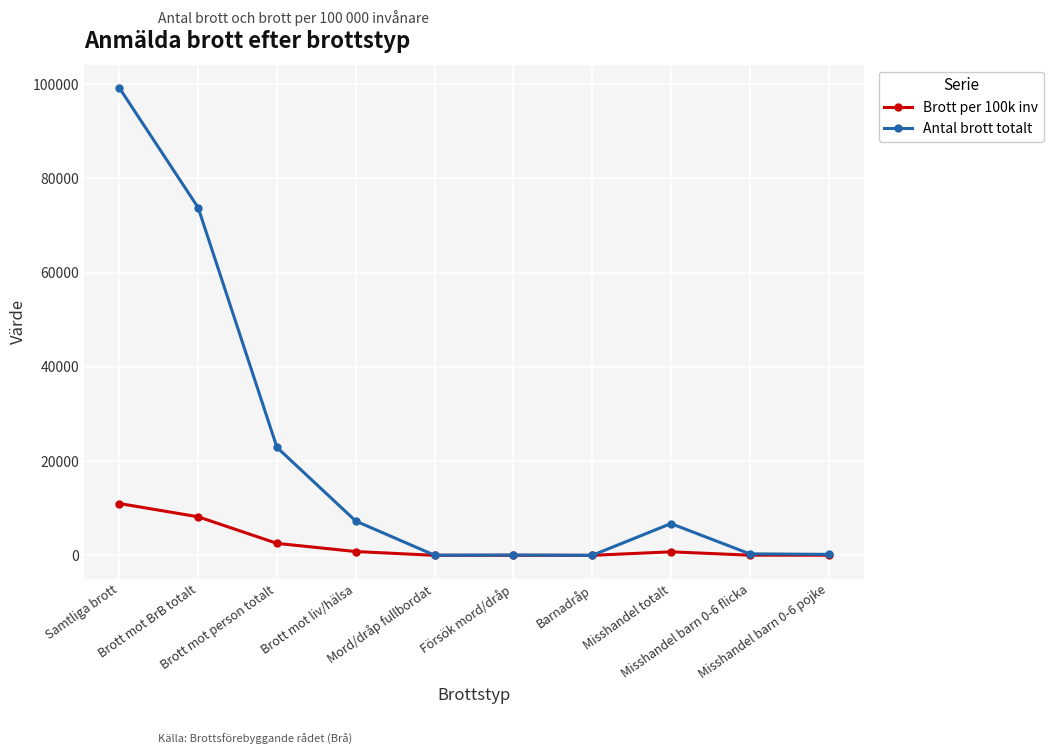

In Brott per 100k inv, how many points are lower than both neighbors (excluding endpoints)?

2